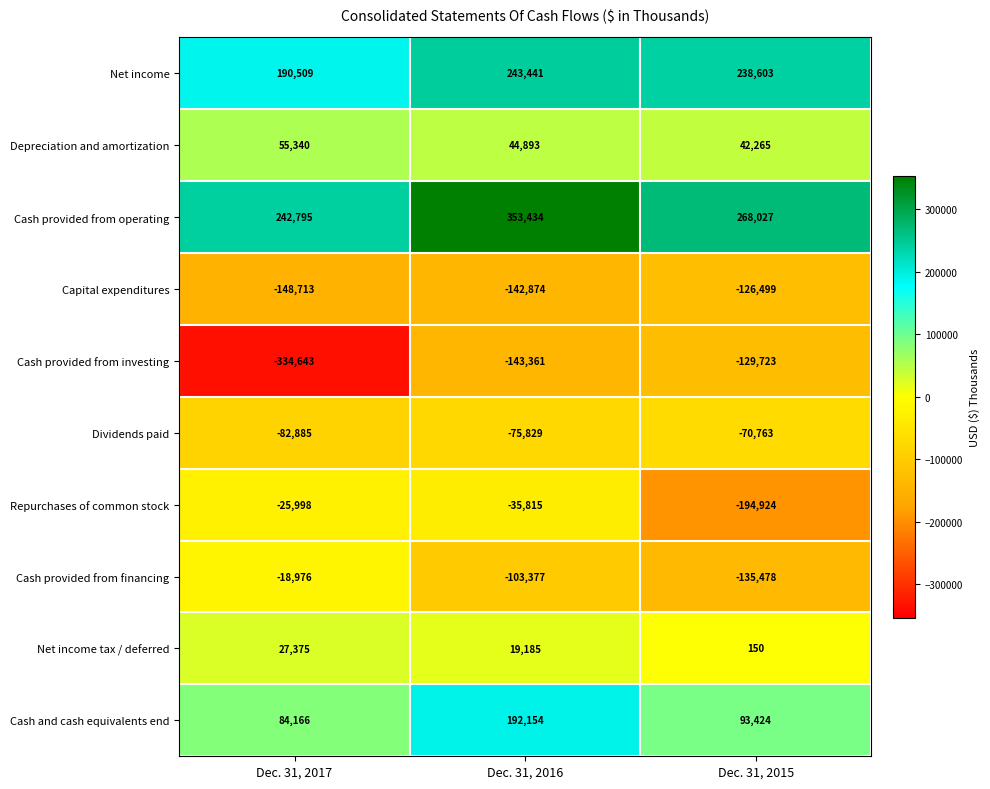

Reading left to right, transcribe all the data shown in this chart.

Net income: Dec. 31, 2017=190509	Dec. 31, 2016=243441	Dec. 31, 2015=238603
Depreciation and amortization: Dec. 31, 2017=55340	Dec. 31, 2016=44893	Dec. 31, 2015=42265
Cash provided from operating: Dec. 31, 2017=242795	Dec. 31, 2016=353434	Dec. 31, 2015=268027
Capital expenditures: Dec. 31, 2017=-148713	Dec. 31, 2016=-142874	Dec. 31, 2015=-126499
Cash provided from investing: Dec. 31, 2017=-334643	Dec. 31, 2016=-143361	Dec. 31, 2015=-129723
Dividends paid: Dec. 31, 2017=-82885	Dec. 31, 2016=-75829	Dec. 31, 2015=-70763
Repurchases of common stock: Dec. 31, 2017=-25998	Dec. 31, 2016=-35815	Dec. 31, 2015=-194924
Cash provided from financing: Dec. 31, 2017=-18976	Dec. 31, 2016=-103377	Dec. 31, 2015=-135478
Net income tax / deferred: Dec. 31, 2017=27375	Dec. 31, 2016=19185	Dec. 31, 2015=150
Cash and cash equivalents end: Dec. 31, 2017=84166	Dec. 31, 2016=192154	Dec. 31, 2015=93424